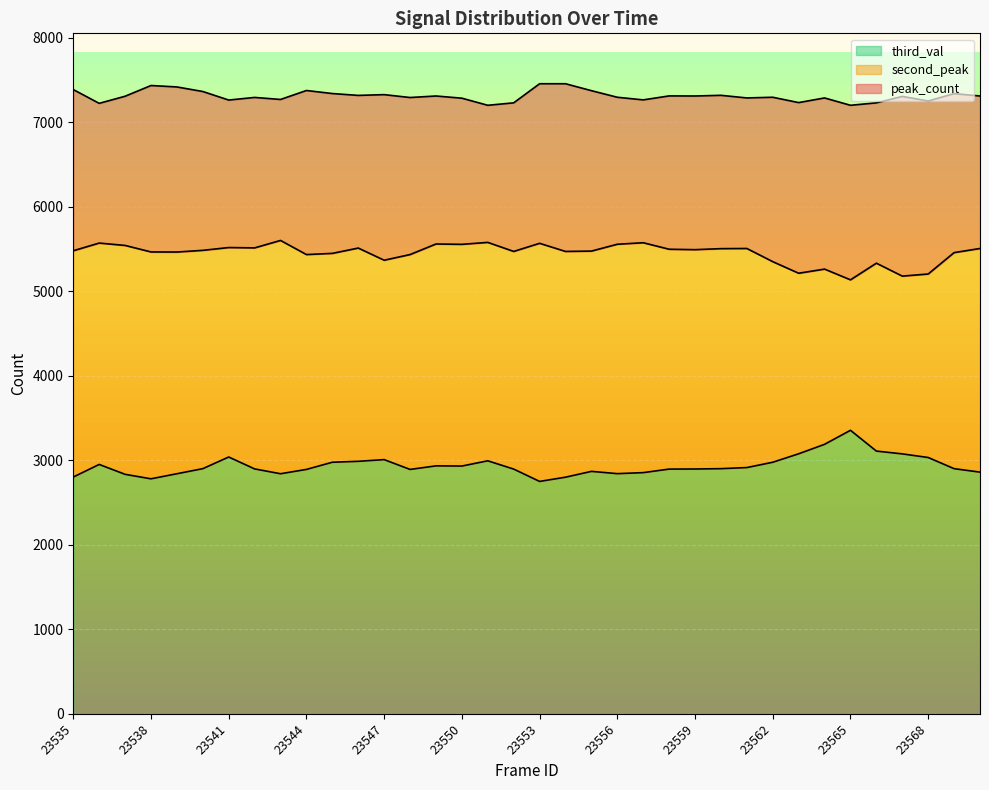

Where is second_peak nearest to the value 5367?

23547